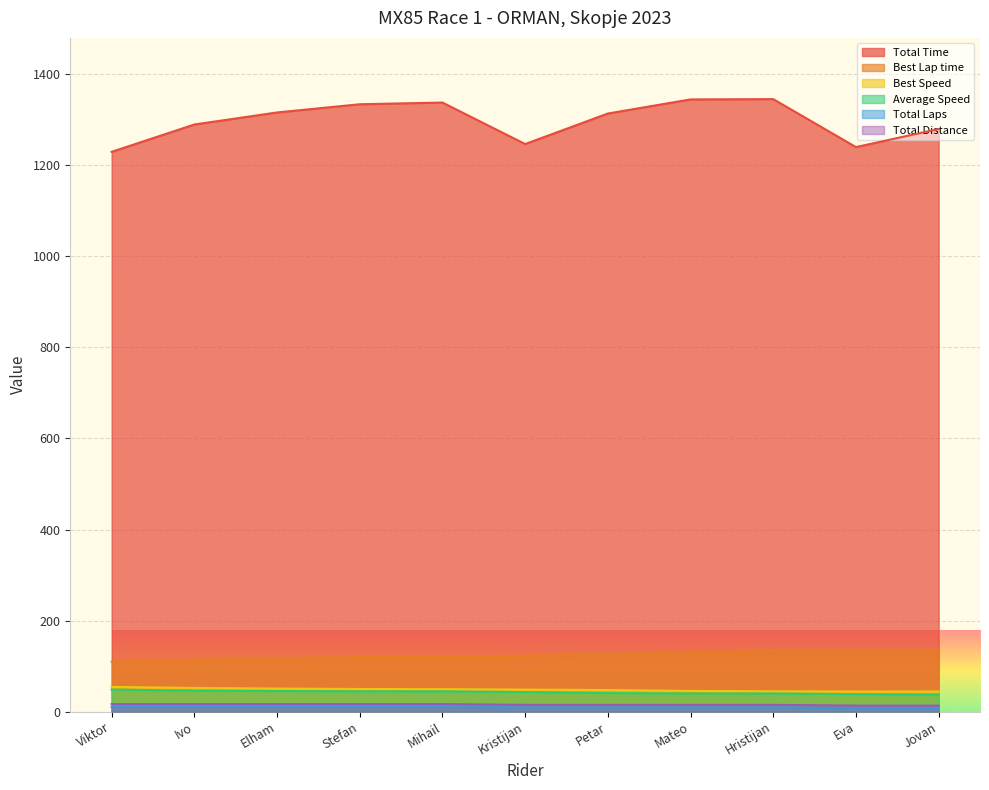

Which series has the largest total across all categories?

Total Time